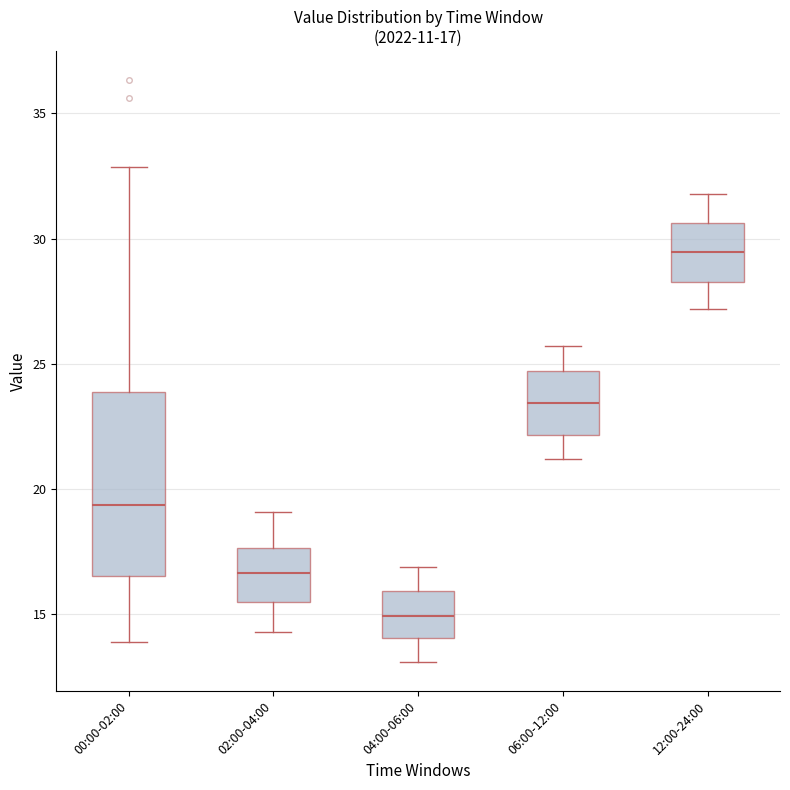

Which box is the tallest, from its lower edge to its upper edge?

00:00-02:00